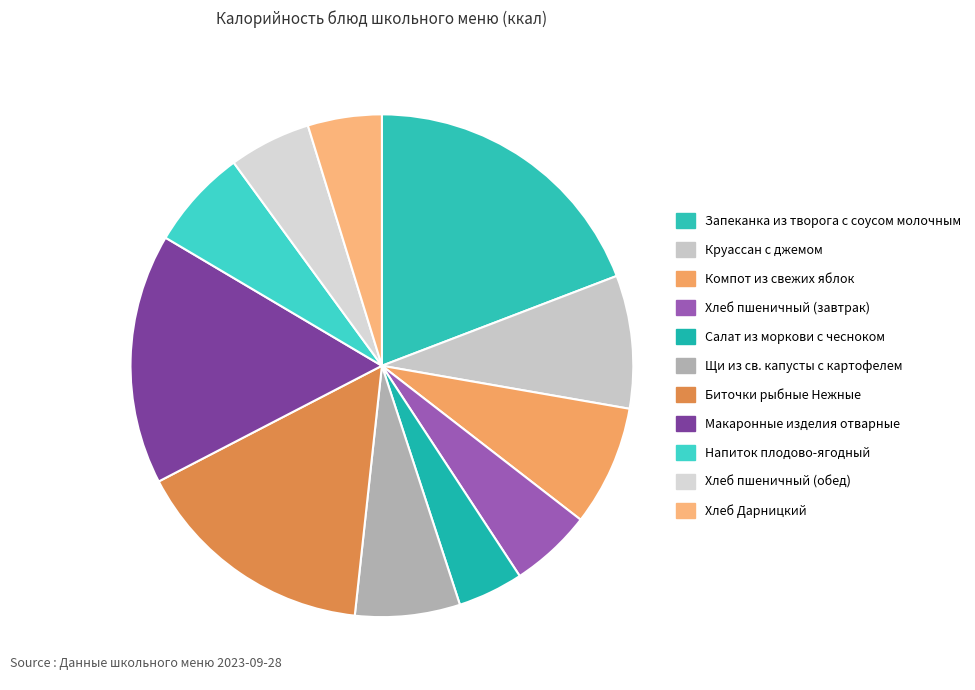

Count the number of slices in the pie.

11